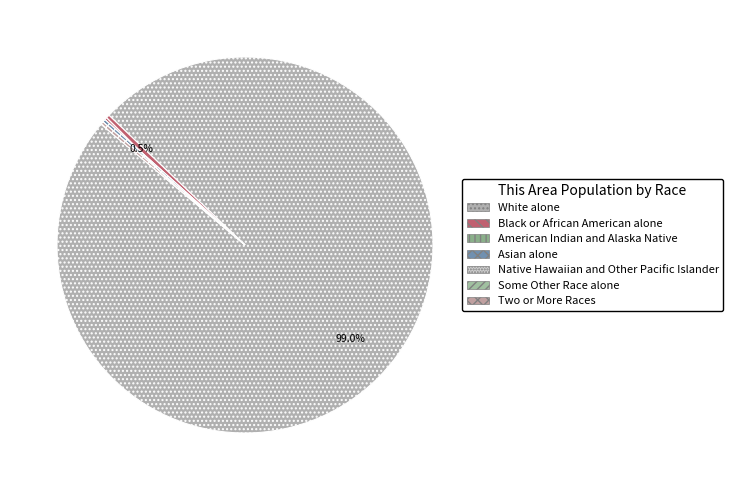

To the nearest percent, what is the difference between the Some Other Race alone and White alone slice percentages?

99%